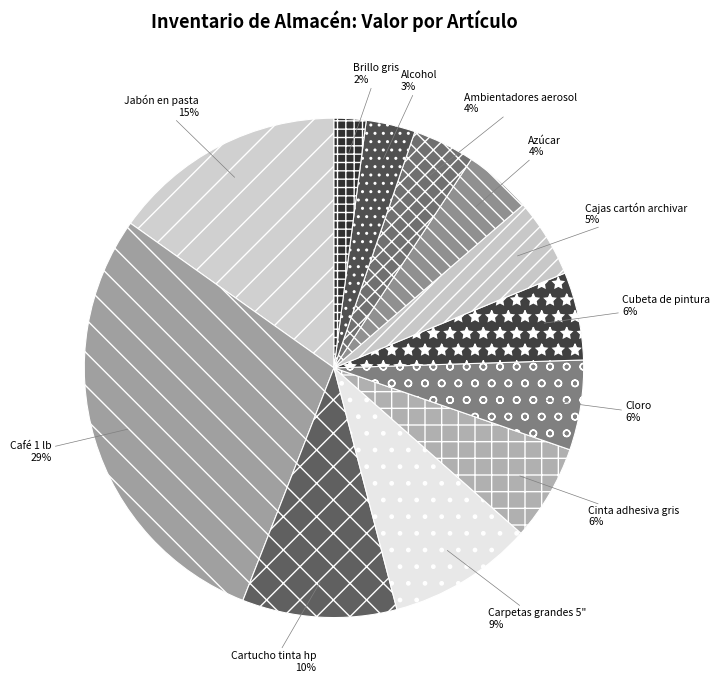

To the nearest percent, what is the combined percentage of Carpetas grandes 5" and Brillo gris?

11%